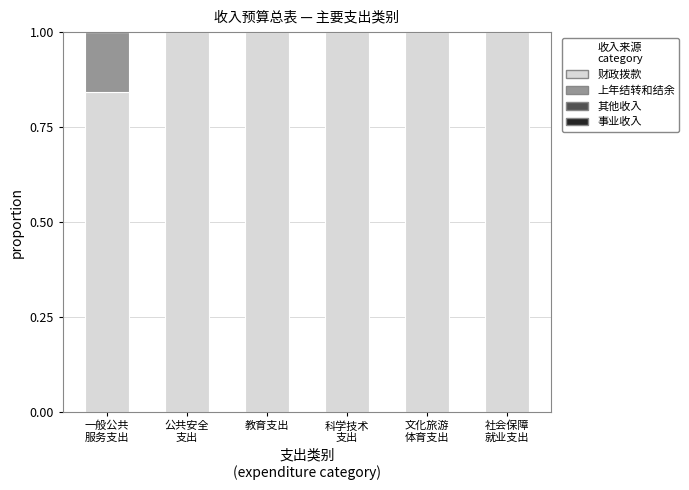

What is the sum of all 财政拨款 values?

5.8